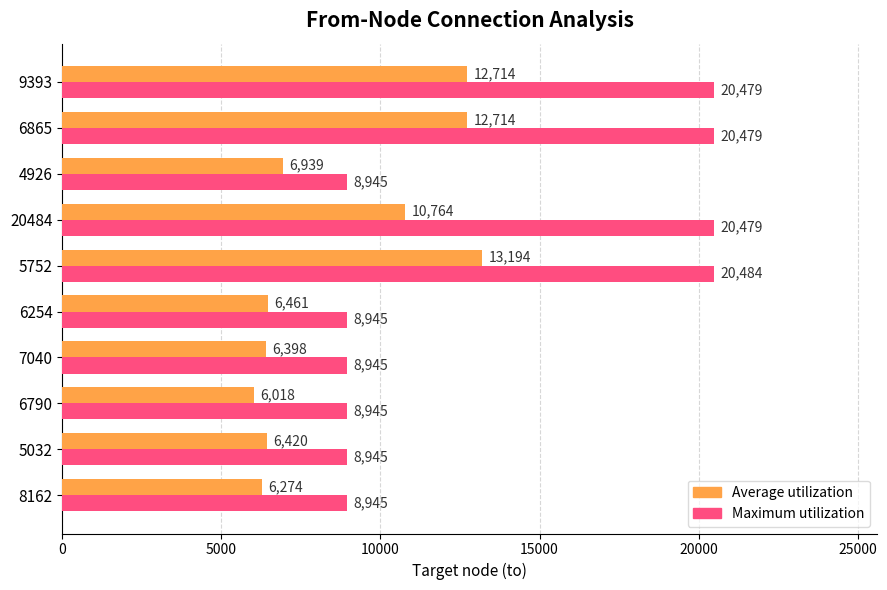

Rank the series by their maximum value, from highest to lowest.

Maximum utilization, Average utilization